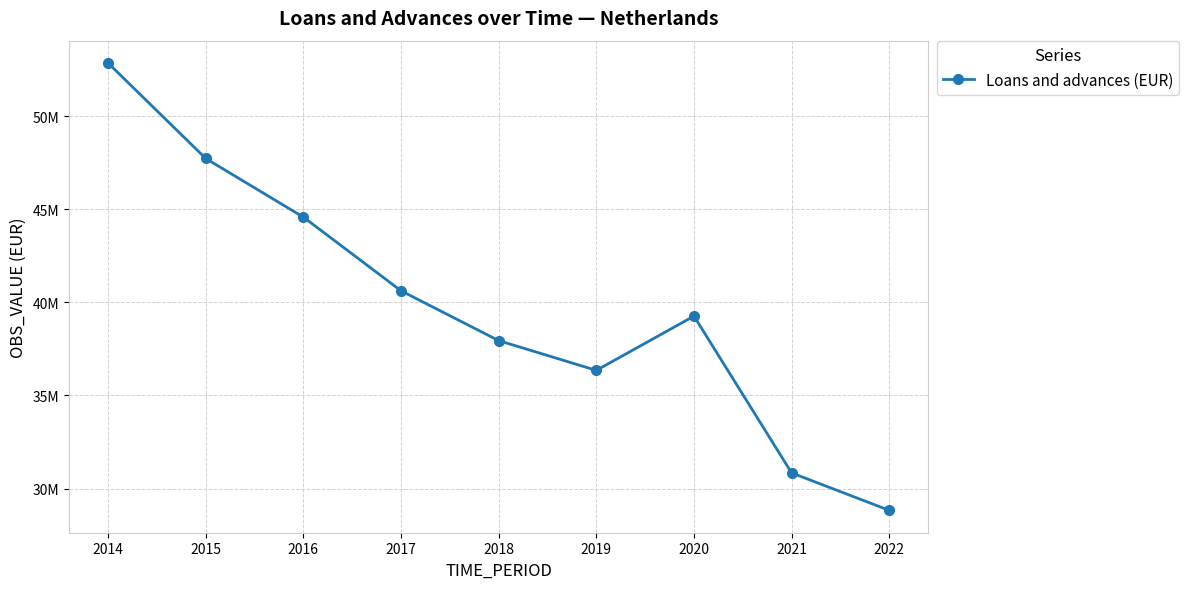

What is the approximate value at 2015?

47728876